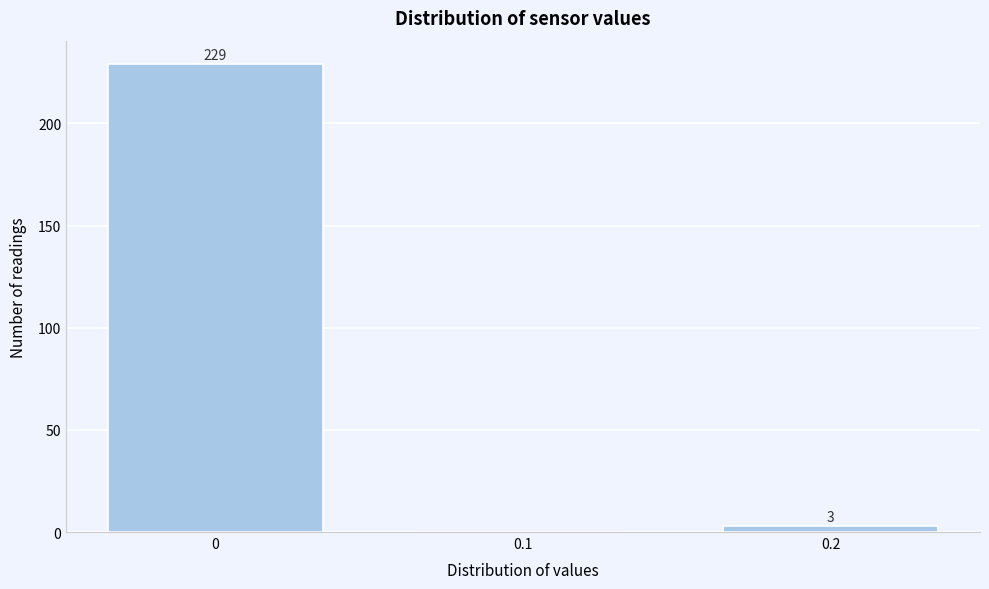

Over which range of the x-axis is the bar tallest?

-0.05 to 0.05